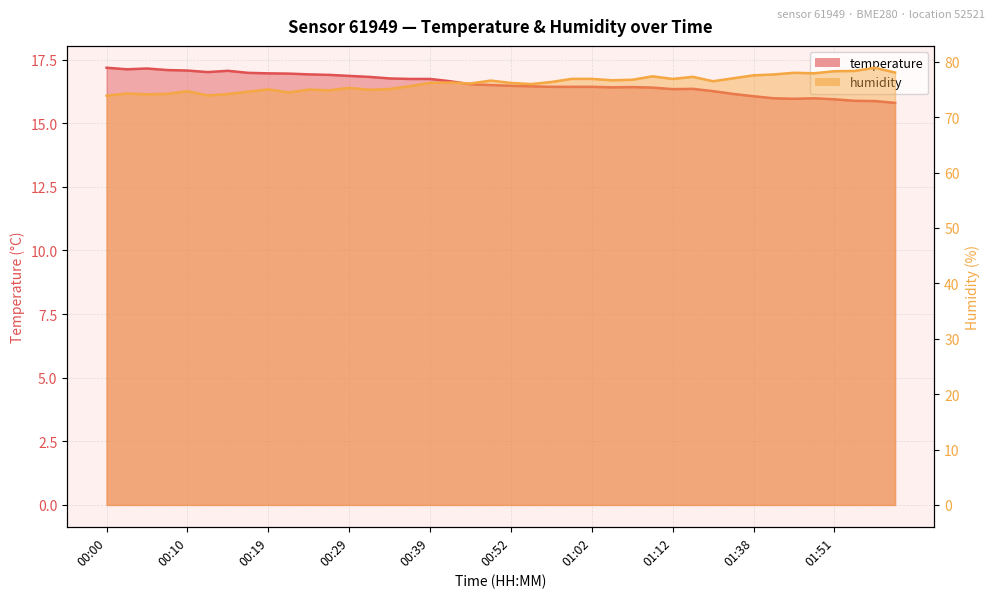

Which series has the widest spread of values?

humidity